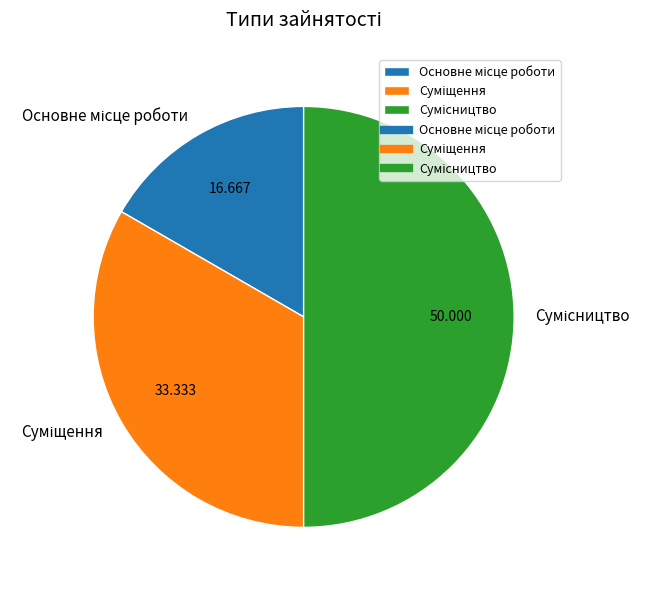

Which slice is the smallest?

Основне місце роботи